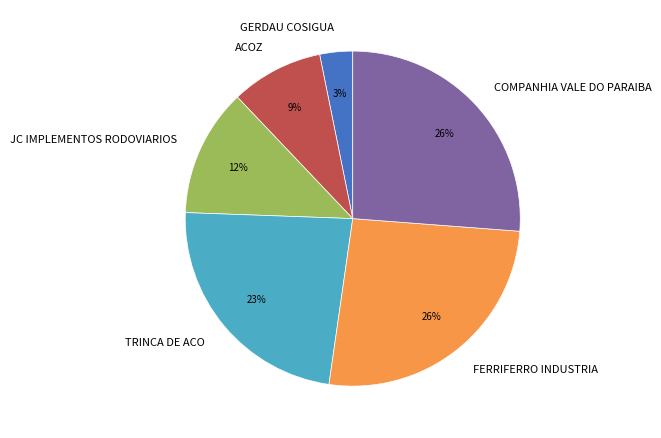

Which has a higher value, GERDAU COSIGUA or TRINCA DE ACO?

TRINCA DE ACO